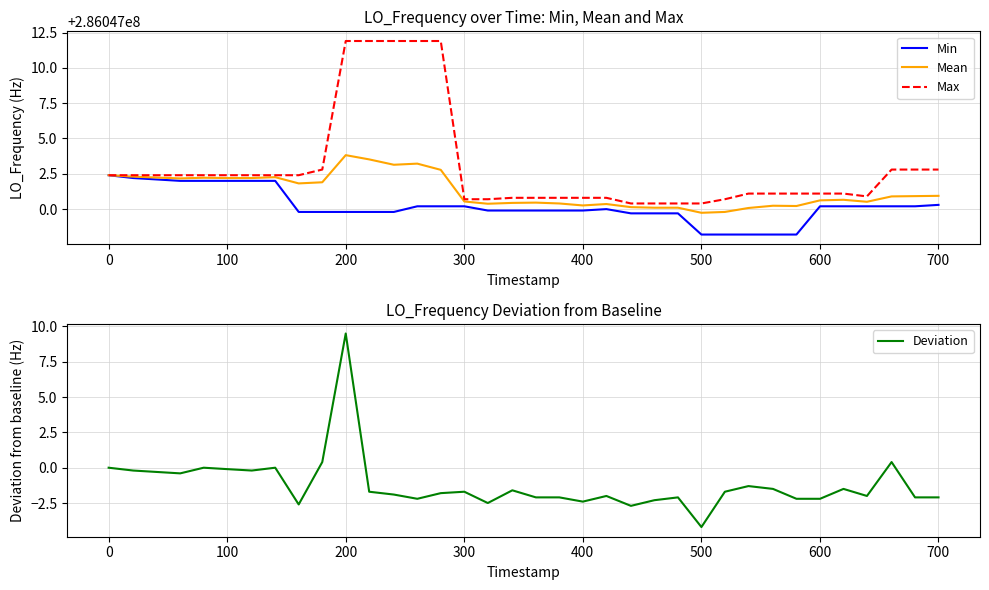

Is this an area chart (filled region under the line)?

No